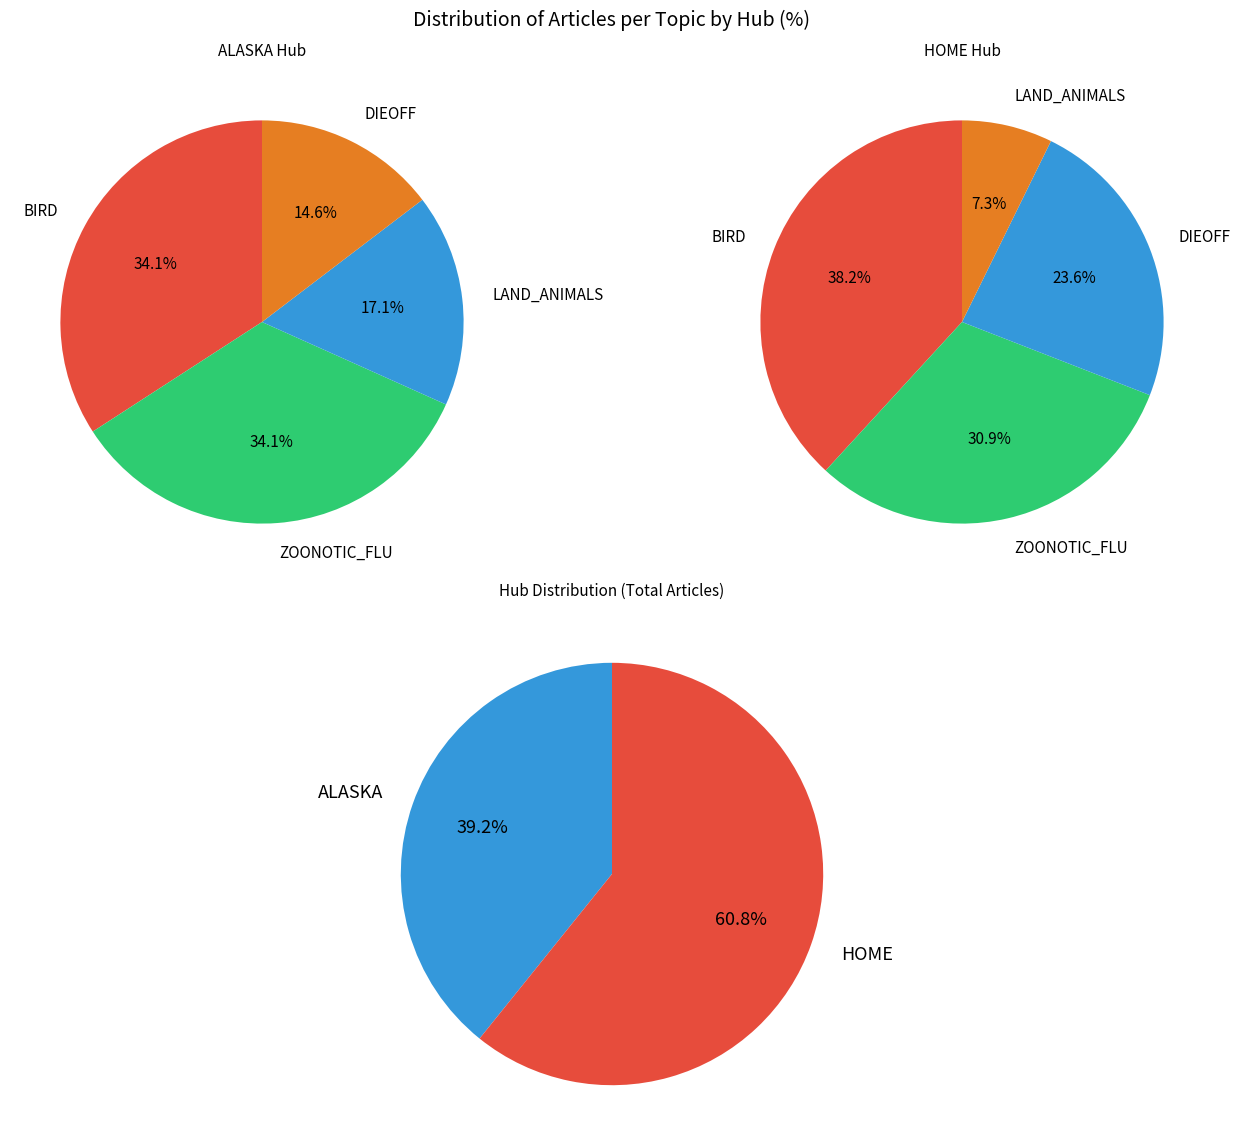

Is it true that SNOW is 1% of the pie?

False